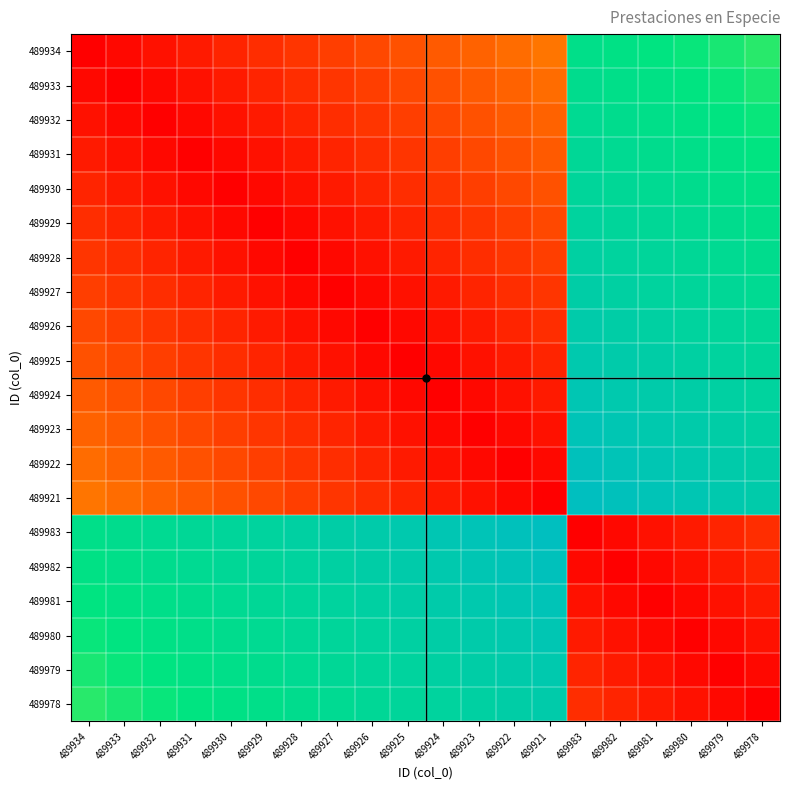

At how many categories does at least one series exceed 0?

20